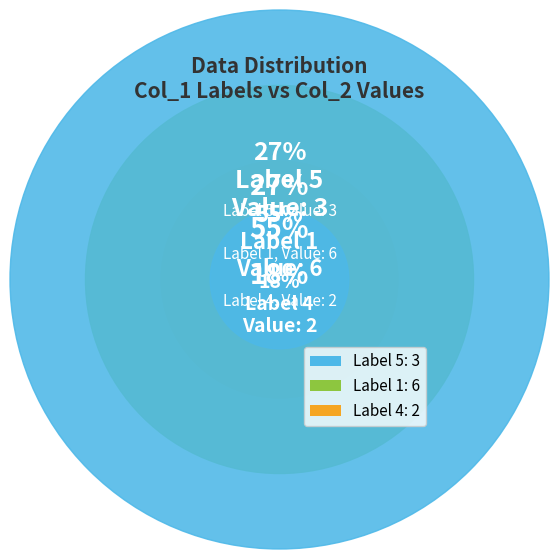

To the nearest percent, what portion does 5 represent?

27%